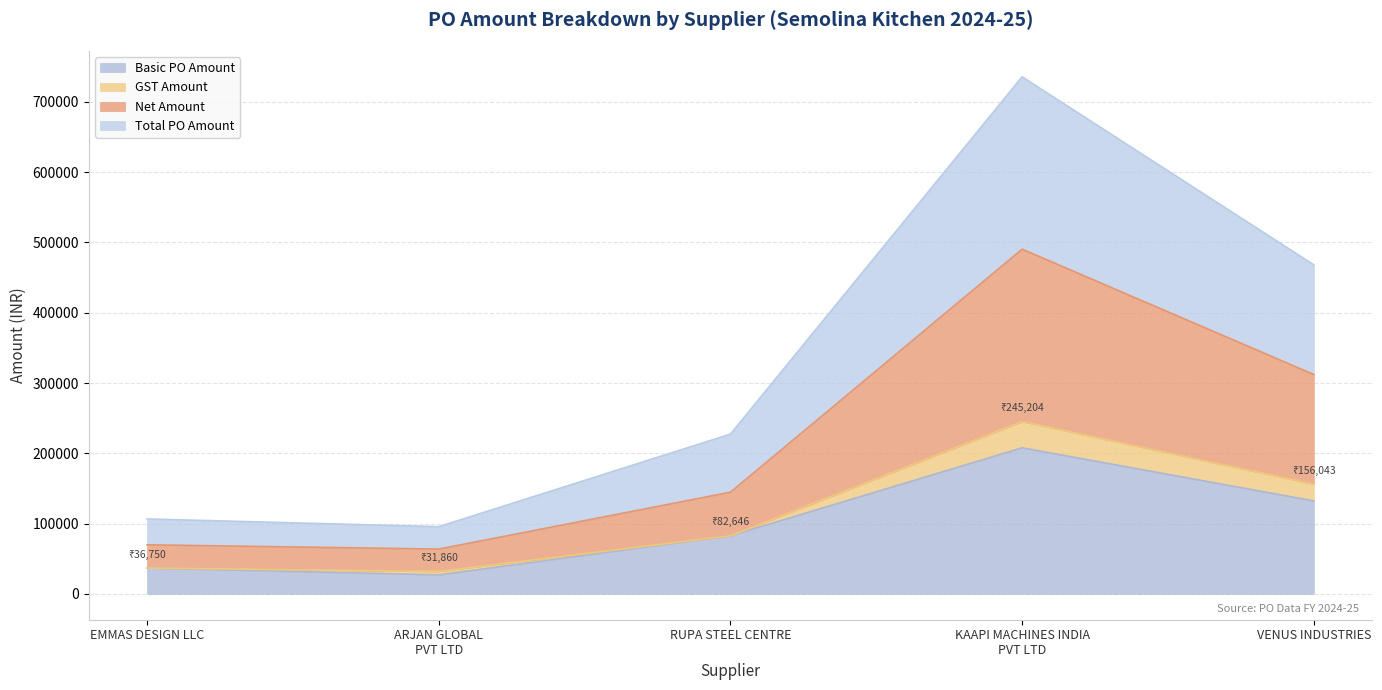

What is the minimum value shown in the chart?

27000.0